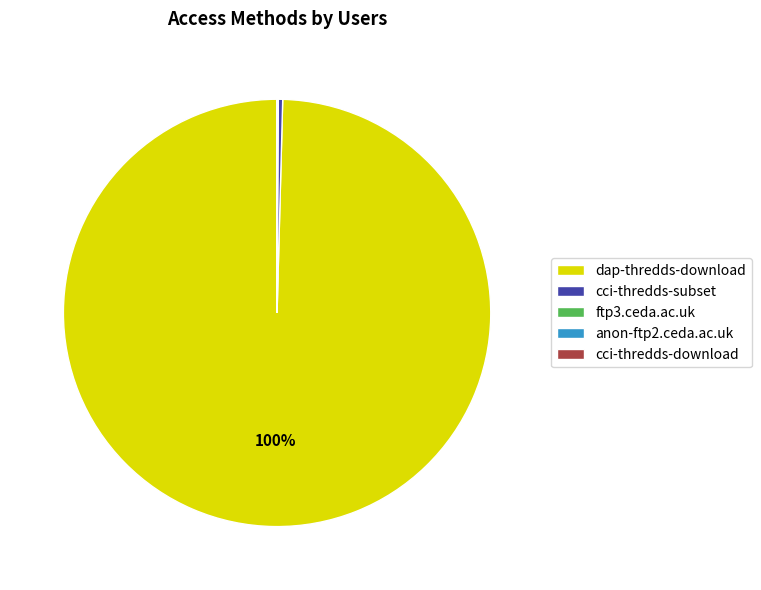

Is there any slice that represents more than half of the pie?

Yes